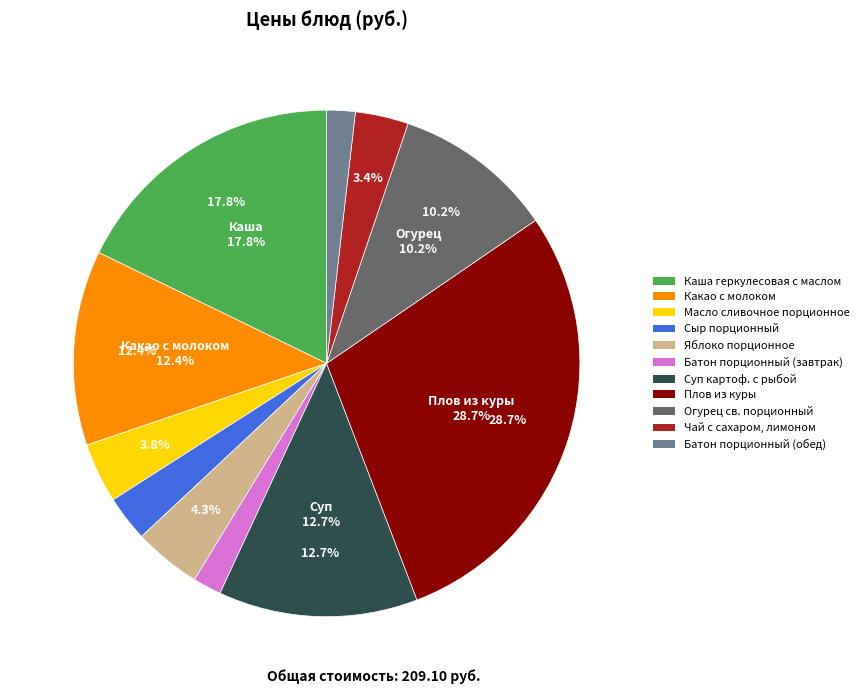

The Яблоко порционное slice represents 1% of the pie. True or false?

False